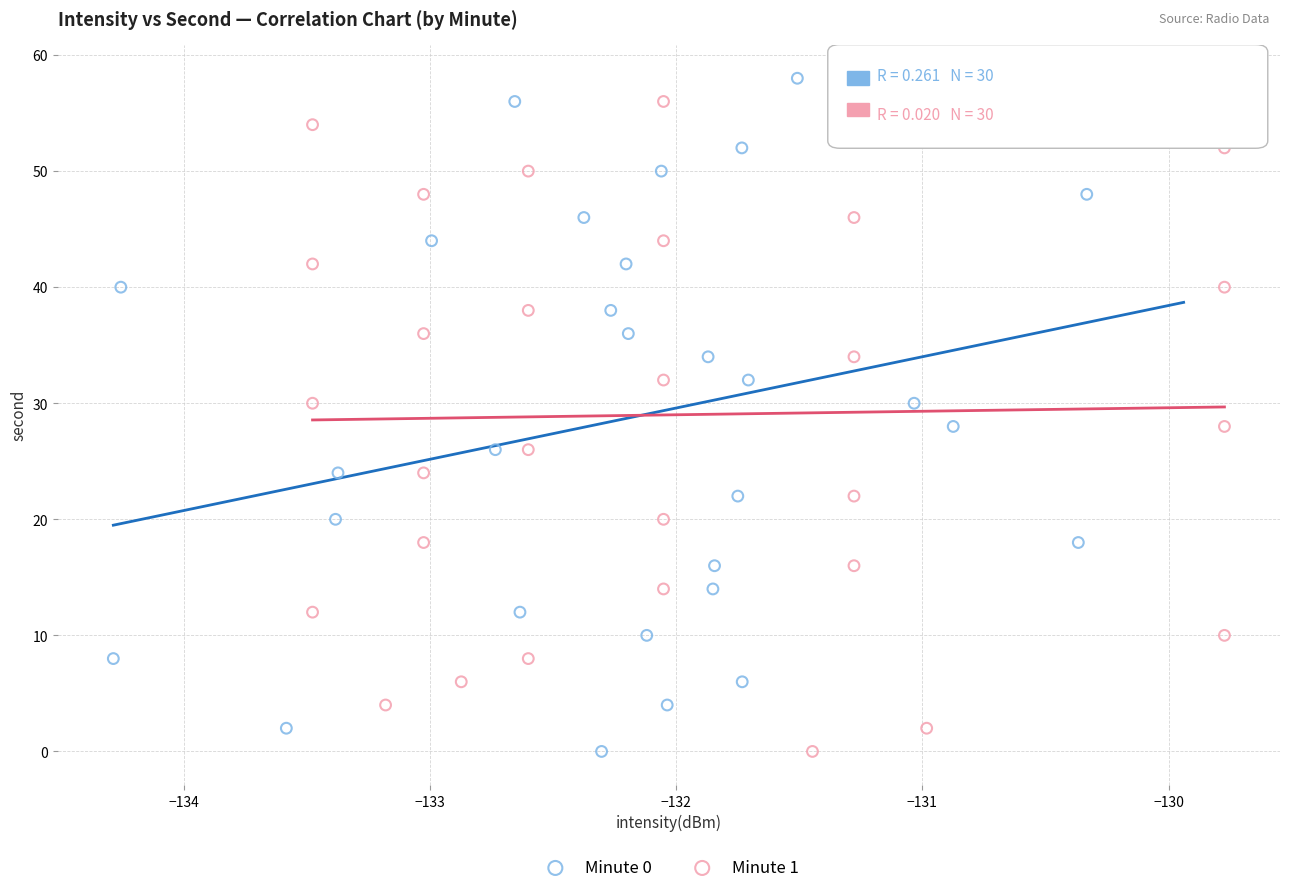

What are all the series names shown in the legend?

Minute 0, Minute 1